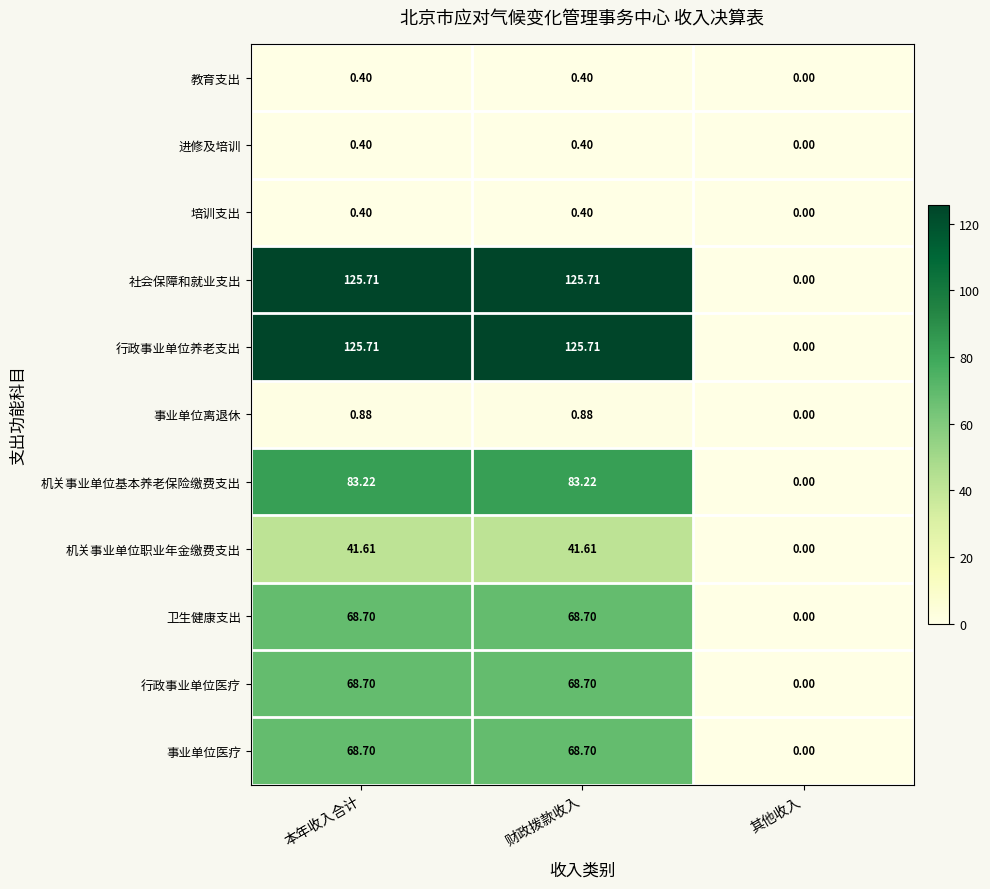

Which category has the lowest value across all series?

其他收入